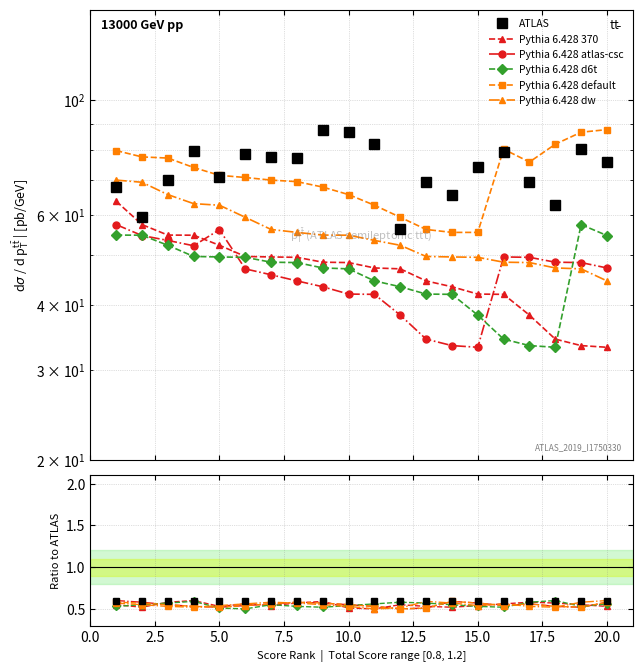

Reading right to left, transcribe all the data shown in this chart.

ATLAS: 20=75.9	19=80.4	18=62.5	17=69.5	16=79.4	15=74.0	14=65.6	13=69.3	12=56.1	11=82.2	10=86.7	9=87.7	8=77.2	7=77.6	6=78.7	5=70.8	4=79.9	3=70.0	2=59.3	1=67.8
Pythia 6.428 370: 20=33.1	19=33.4	18=34.4	17=38.3	16=42.0	15=42.0	14=43.5	13=44.6	12=47.1	11=47.3	10=48.4	9=48.5	8=49.6	7=49.6	6=49.8	5=52.3	4=54.7	3=54.7	2=57.4	1=63.7
Pythia 6.428 atlas-csc: 20=47.3	19=48.4	18=48.5	17=49.6	16=49.6	15=33.1	14=33.4	13=34.4	12=38.3	11=42.0	10=42.0	9=43.5	8=44.6	7=45.8	6=47.1	5=56.1	4=52.2	3=53.5	2=54.6	1=57.4
Pythia 6.428 d6t: 20=54.6	19=57.4	18=33.1	17=33.4	16=34.4	15=38.3	14=42.0	13=42.0	12=43.5	11=44.6	10=47.1	9=47.3	8=48.4	7=48.5	6=49.6	5=49.6	4=49.8	3=52.3	2=54.7	1=54.7
Pythia 6.428 default: 20=87.7	19=86.7	18=82.2	17=75.9	16=80.4	15=55.4	14=55.4	13=56.1	12=59.3	11=62.5	10=65.6	9=67.8	8=69.5	7=70.0	6=70.8	5=71.5	4=74.0	3=77.2	2=77.6	1=79.9
Pythia 6.428 dw: 20=44.6	19=47.1	18=47.3	17=48.4	16=48.5	15=49.6	14=49.6	13=49.8	12=52.3	11=53.5	10=54.7	9=54.7	8=55.4	7=56.1	6=59.3	5=62.5	4=63.0	3=65.6	2=69.3	1=70.0